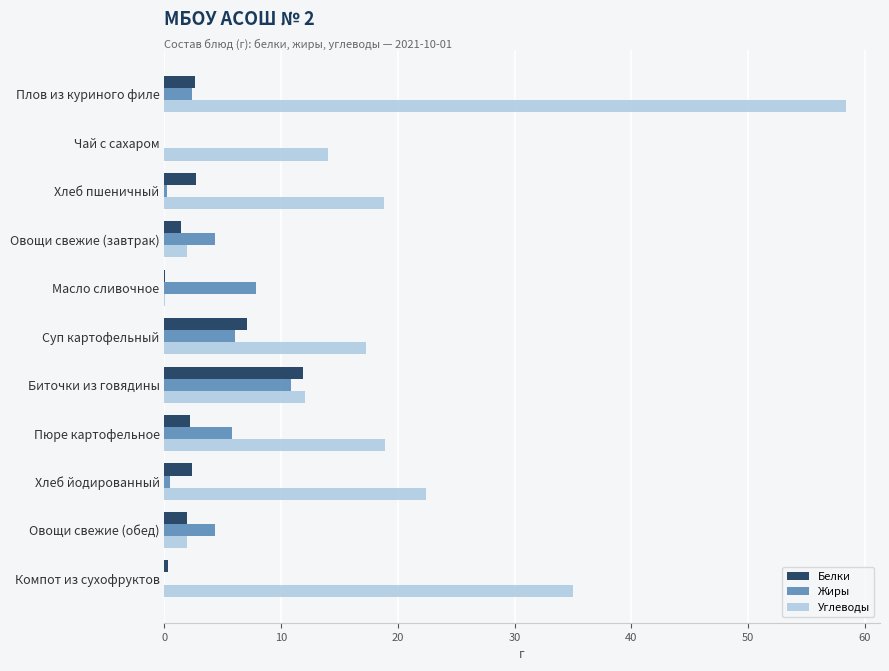

How many series are shown in this chart?

3